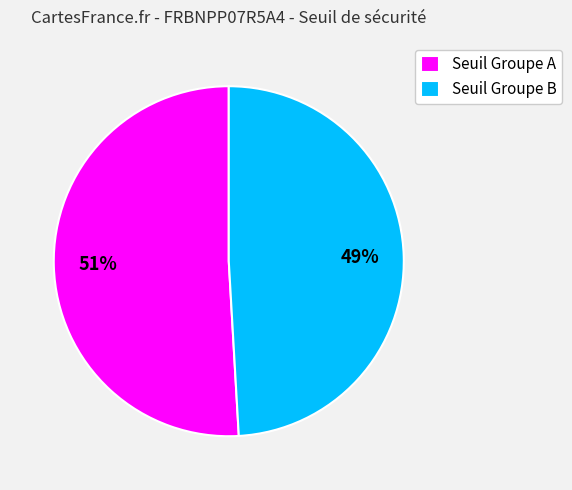

True or false: Seuil Groupe A accounts for 51% of the total.

True